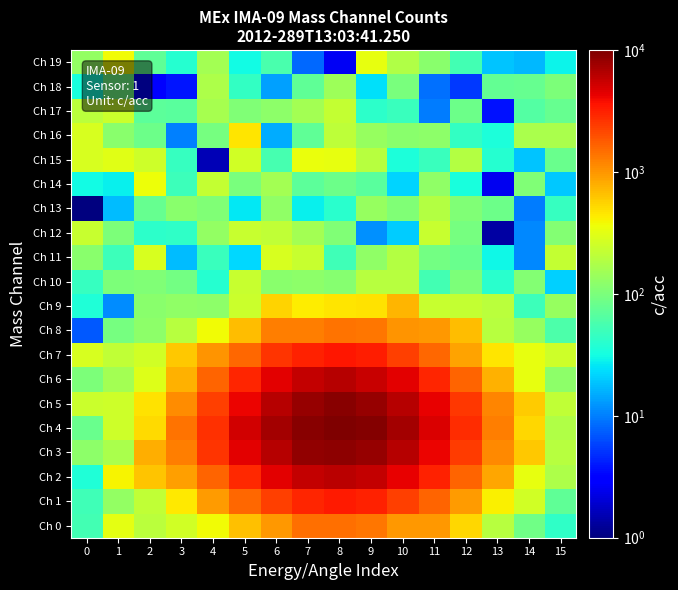

Reading right to left, extract all data points from this chart.

Ch 0: 15=43.1	14=87.4	13=192.4	12=535.4	11=989.6	10=971.8	9=1368.3	8=1445.3	7=1446.3	6=975.7	5=656.2	4=373.7	3=259.8	2=199.1	1=323.8	0=53.5
Ch 1: 15=73.4	14=255.2	13=409.0	12=945.5	11=1605.8	10=2348.5	9=3140.7	8=3307.4	7=3032.6	6=2360.8	5=1548.6	4=950.4	3=438.7	2=218.2	1=129.1	0=51.9
Ch 2: 15=175.6	14=339.3	13=863.8	12=1628.7	11=3105.1	10=4349.5	9=5648.7	8=6078.3	7=5638.4	6=4461.3	5=2875.3	4=1635.1	3=920.5	2=639.0	1=399.6	0=36.0
Ch 3: 15=192.8	14=615.8	13=1130.5	12=2375.4	11=4208.0	10=6328.0	9=8141.2	8=8834.2	7=8374.3	6=6414.5	5=4393.8	4=2606.7	3=1248.1	2=788.7	1=169.2	0=121.7
Ch 4: 15=180.8	14=542.3	13=1252.8	12=2783.5	11=4854.2	10=7288.0	9=9369.4	8=10000.6	7=9222.6	6=7313.3	5=5157.1	4=2643.7	3=1407.2	2=513.1	1=246.8	0=81.3
Ch 5: 15=216.8	14=586.8	13=1181.2	12=2469.3	11=4293.5	10=6336.1	9=8183.3	8=9043.2	7=8220.9	6=6454.2	5=4208.0	4=2363.5	3=1105.4	2=479.6	1=246.3	0=241.5
Ch 6: 15=119.8	14=336.2	13=763.2	12=1624.8	11=3005.9	10=4398.8	9=5609.0	8=6303.4	7=5651.4	6=4383.7	5=2966.2	4=1602.0	3=766.6	2=304.5	1=158.0	0=103.3
Ch 7: 15=251.8	14=332.0	13=459.9	12=881.6	11=1545.2	10=2364.5	9=3213.4	8=3411.3	7=3064.5	6=2549.3	5=1554.2	4=1018.6	3=609.4	2=262.0	1=219.8	0=281.2
Ch 8: 15=58.6	14=136.1	13=197.5	12=684.9	11=996.1	10=1014.9	9=1366.6	8=1426.5	7=1284.2	6=1256.0	5=680.5	4=369.5	3=193.6	2=121.4	1=94.3	0=7.2
Ch 9: 15=137.7	14=49.0	13=198.1	12=227.3	11=235.3	10=739.2	9=471.5	8=455.0	7=431.6	6=553.7	5=240.2	4=121.1	3=124.6	2=115.9	1=11.2	0=35.6
Ch 10: 15=21.0	14=109.1	13=39.5	12=101.0	11=54.1	10=192.8	9=191.6	8=115.3	7=122.9	6=118.3	5=232.8	4=38.7	3=90.6	2=105.9	1=101.9	0=46.4
Ch 11: 15=227.9	14=10.9	13=30.4	12=81.2	11=91.3	10=185.6	9=128.0	8=51.7	7=230.0	6=274.3	5=22.4	4=47.5	3=17.5	2=277.1	1=49.3	0=117.5
Ch 12: 15=109.0	14=10.9	13=1.3	12=94.1	11=230.4	10=20.0	9=11.9	8=106.1	7=154.4	6=220.5	5=229.0	4=130.3	3=43.4	2=41.6	1=100.3	0=230.7
Ch 13: 15=45.8	14=9.9	13=84.1	12=107.3	11=189.4	10=105.2	9=137.6	8=39.8	7=27.5	6=124.8	5=25.6	4=105.6	3=117.8	2=79.6	1=17.5	0=1.0
Ch 14: 15=19.5	14=103.7	13=2.5	12=33.0	11=128.2	10=21.7	9=67.9	8=86.1	7=69.9	6=158.4	5=99.8	4=222.6	3=49.9	2=361.2	1=28.0	0=30.8
Ch 15: 15=81.4	14=18.6	13=38.1	12=190.5	11=48.6	10=34.9	9=191.7	8=331.4	7=340.1	6=55.9	5=263.6	4=1.6	3=46.2	2=246.4	1=307.8	0=282.1
Ch 16: 15=166.1	14=165.7	13=34.8	12=44.5	11=121.2	10=119.4	9=135.0	8=209.9	7=73.0	6=15.1	5=461.1	4=95.5	3=10.2	2=84.4	1=119.1	0=275.1
Ch 17: 15=78.2	14=62.7	13=3.7	12=86.3	11=9.9	10=47.1	9=41.2	8=220.7	7=158.9	6=121.1	5=105.0	4=160.1	3=69.6	2=71.6	1=244.5	0=201.8
Ch 18: 15=101.5	14=77.8	13=75.8	12=5.3	11=8.9	10=97.5	9=24.3	8=147.0	7=73.9	6=13.6	5=44.7	4=172.9	3=3.8	2=3.1	1=89.4	0=33.8
Ch 19: 15=28.8	14=17.0	13=19.0	12=52.6	11=119.1	10=180.8	9=328.7	8=2.6	7=8.2	6=57.8	5=31.6	4=158.6	3=39.0	2=72.6	1=372.4	0=129.5